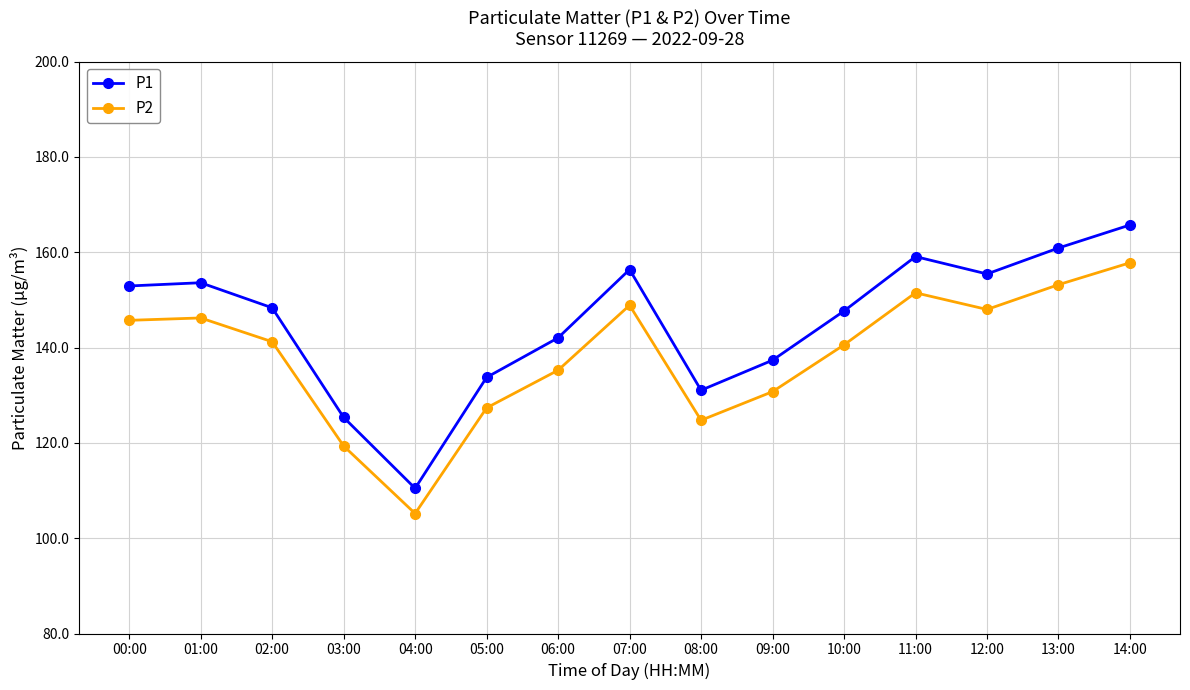

What is the sum of the P2 values at 00:00 and 09:00?

276.5